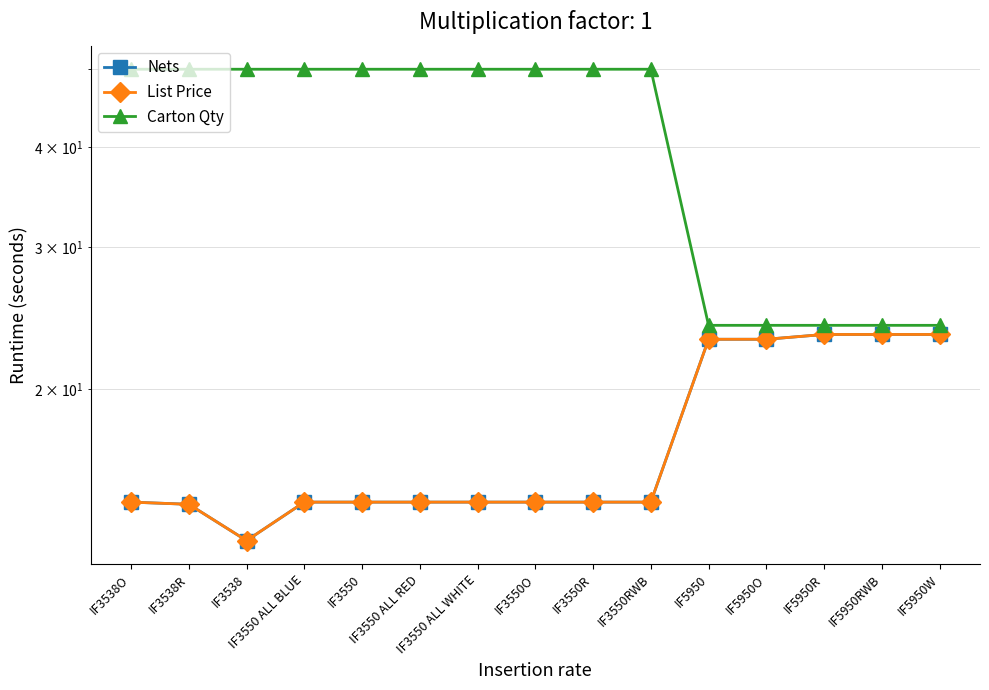

How many categories are shown in the chart?

15